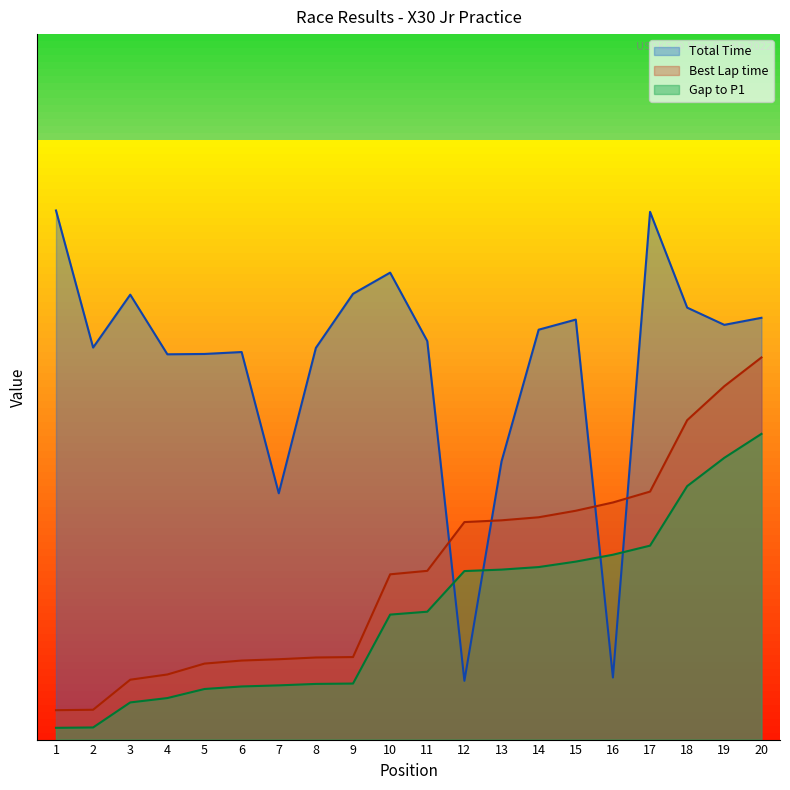

Reading left to right, extract all data points from this chart.

Total Time: 90.0	66.7	75.7	65.5	65.6	65.9	41.9	66.6	75.8	79.4	67.8	10.0	47.3	69.7	71.4	10.6	89.8	73.5	70.5	71.7
Best Lap time: 5.0	5.1	10.2	11.1	12.9	13.4	13.7	14.0	14.0	28.1	28.7	37.0	37.3	37.8	38.9	40.3	42.2	54.3	60.1	65.0
Gap to P1: 2.0	2.1	6.3	7.1	8.6	9.0	9.2	9.5	9.5	21.3	21.8	28.7	28.9	29.3	30.3	31.4	33.0	43.1	47.9	52.0